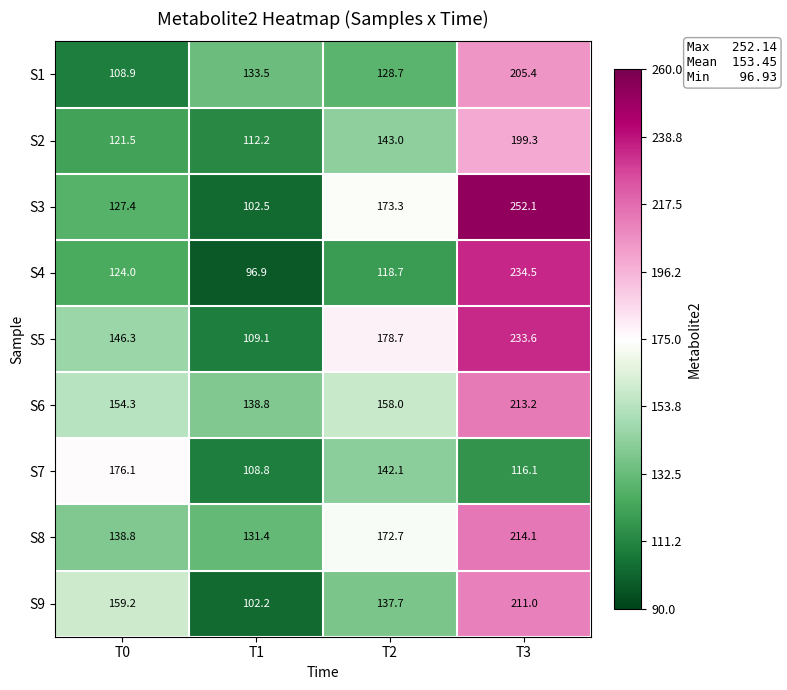

Which series has the largest total across all categories?

S5